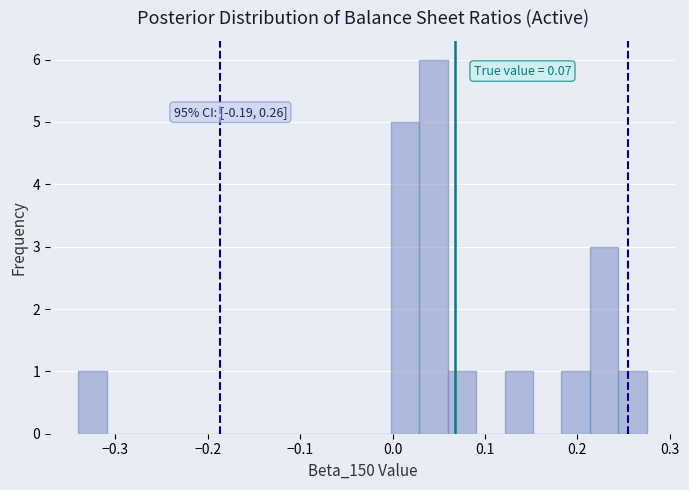

Read against the x-axis, roughly where is the centre of the tallest bar?

0.04